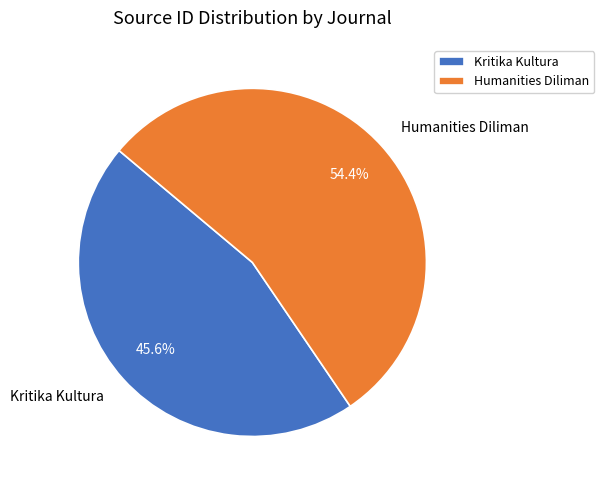

The Kritika Kultura slice represents 46% of the pie. True or false?

True